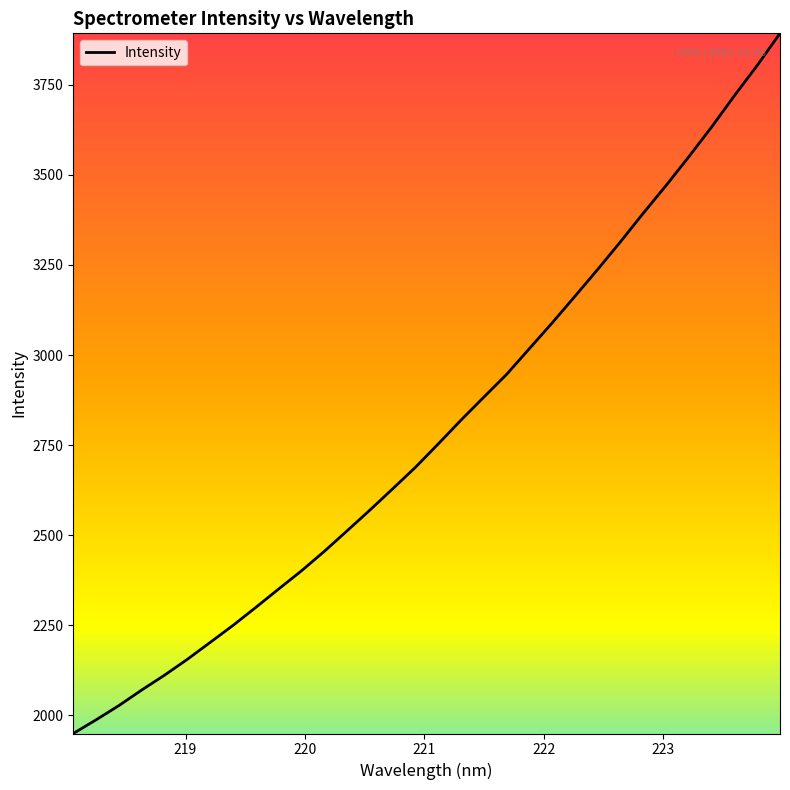

What is the difference between the maximum and minimum values?

1943.5